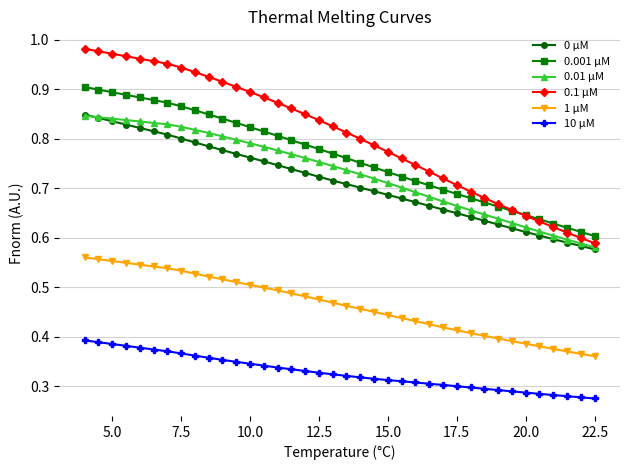

Which series has the widest spread of values?

0.1 µM